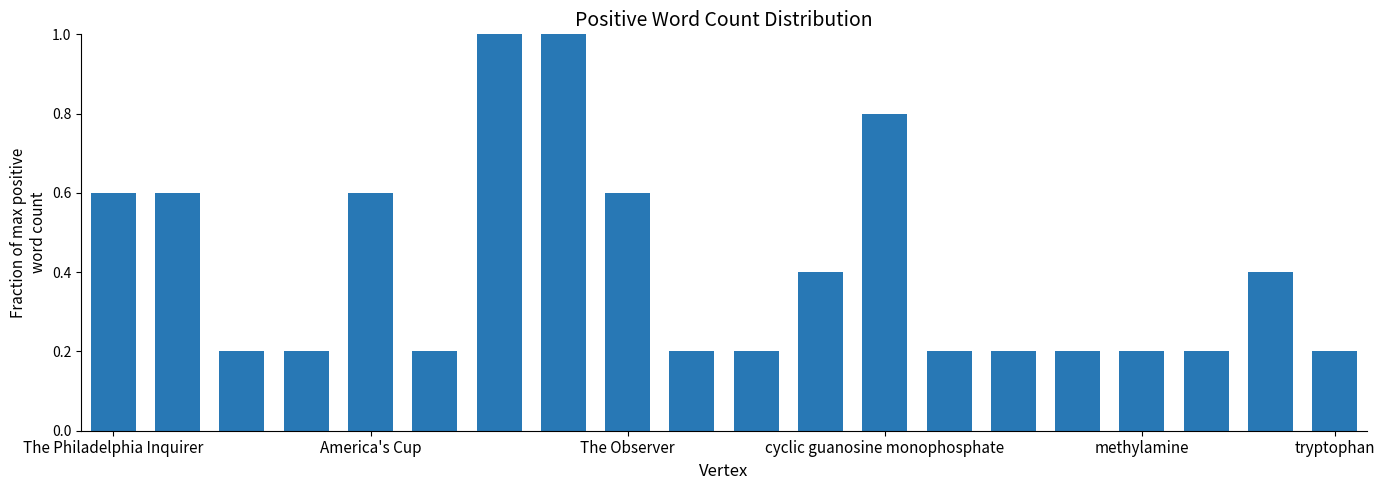

What is the maximum value shown in the chart?

1.0